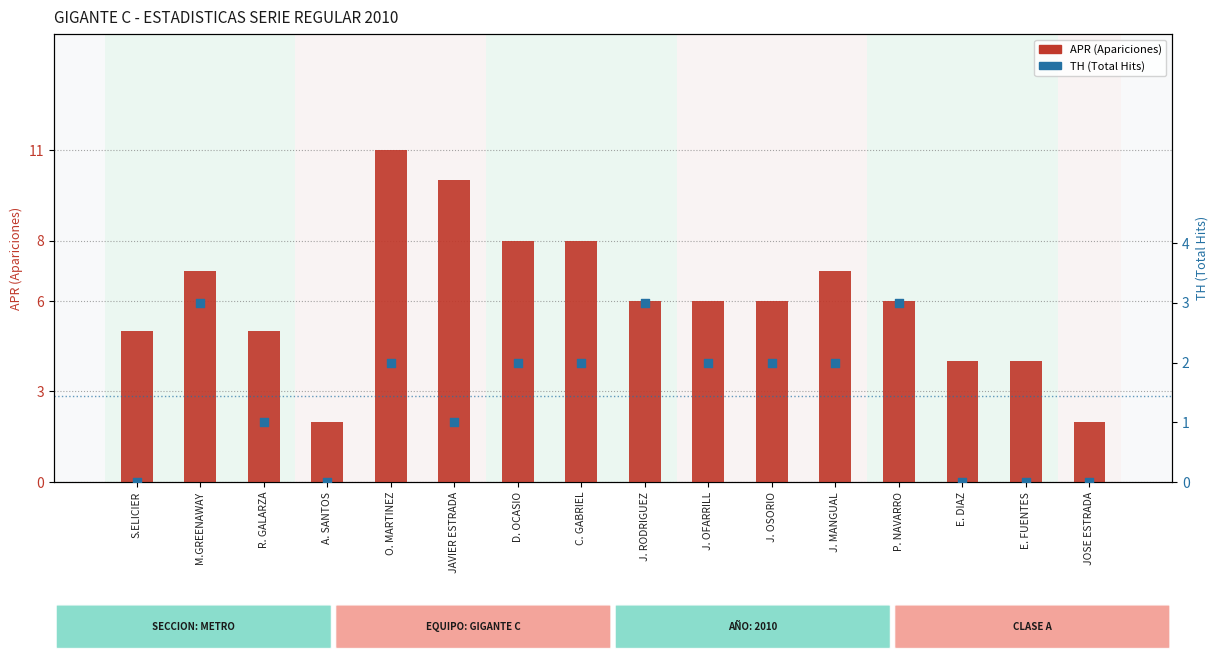

What is the total value across all series at P. NAVARRO?

9